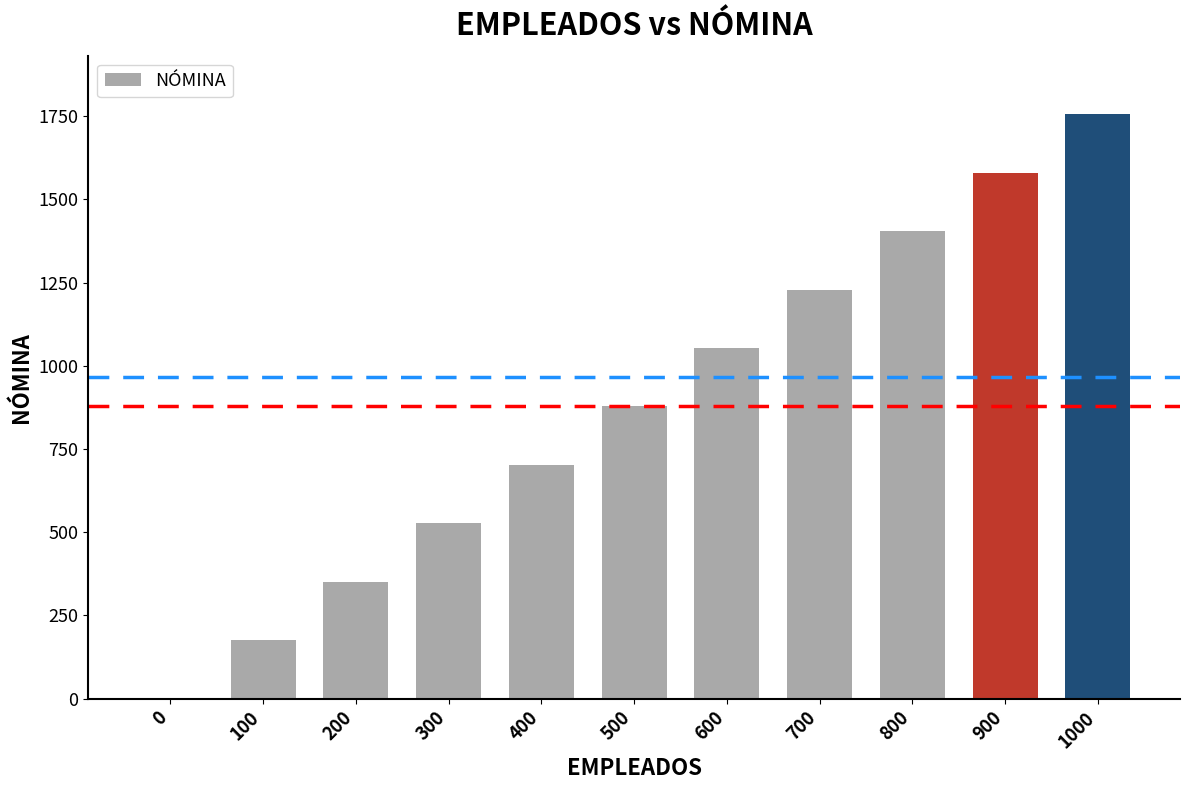

Is it true that the value at 1000 is 1755.6?

True